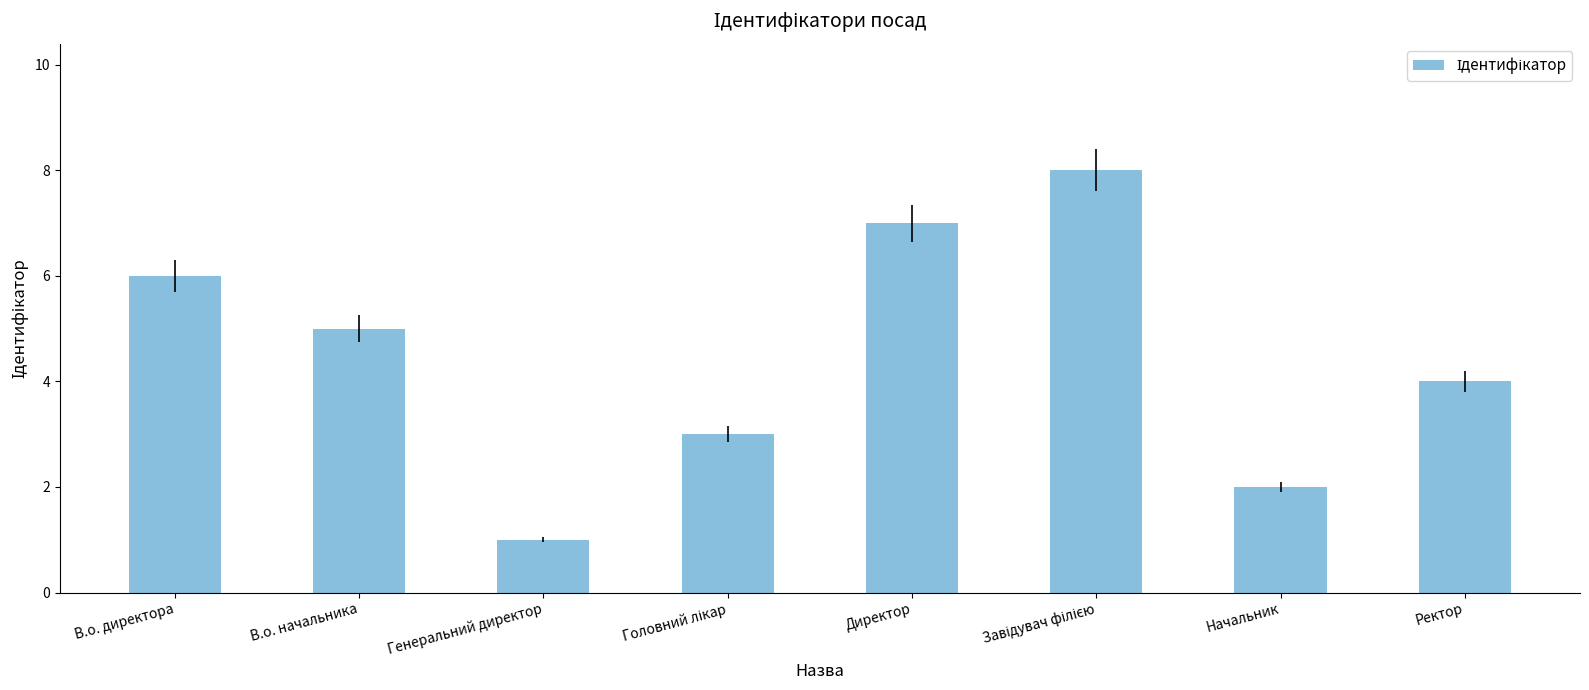

What is the difference between the values at Начальник and В.о. директора?

4